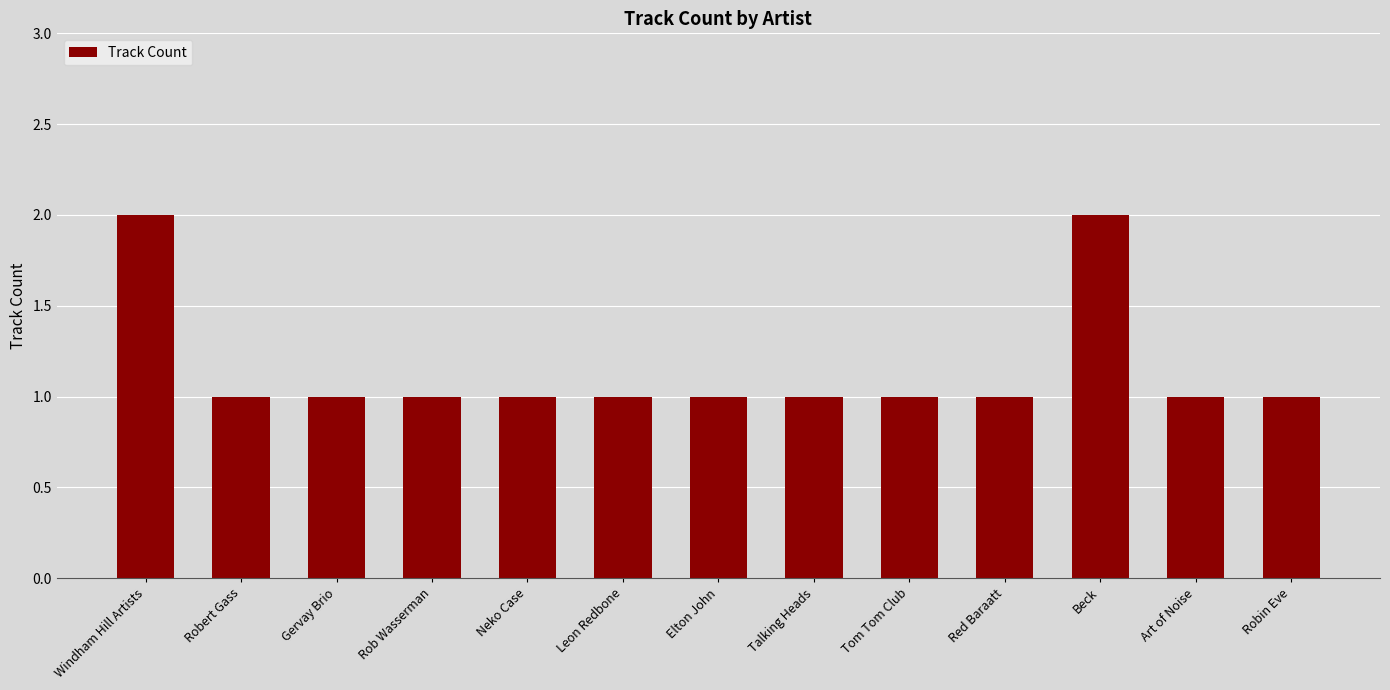

Is it true that the value at Art of Noise is 1?

True